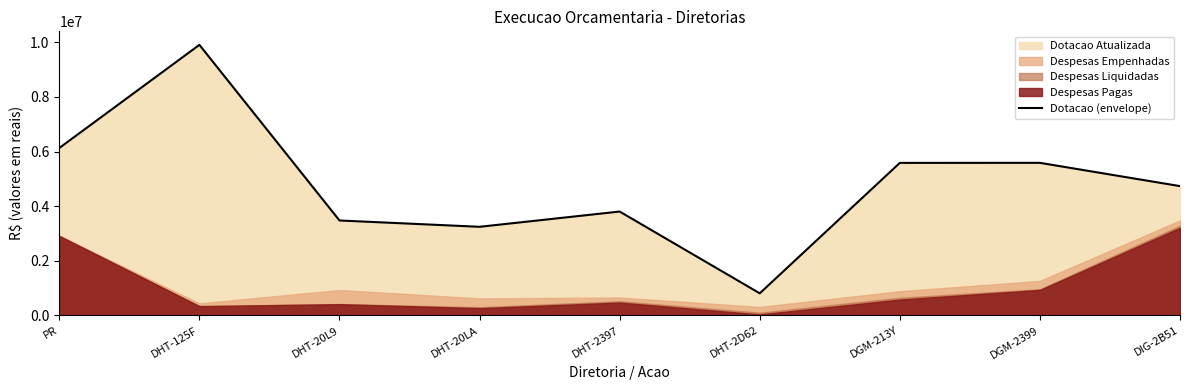

List the labels in order of value, largest first.

DHT-125F, PR, DGM-2399, DGM-213Y, DIG-2B51, DHT-2397, DHT-20L9, DHT-20LA, DHT-2D62